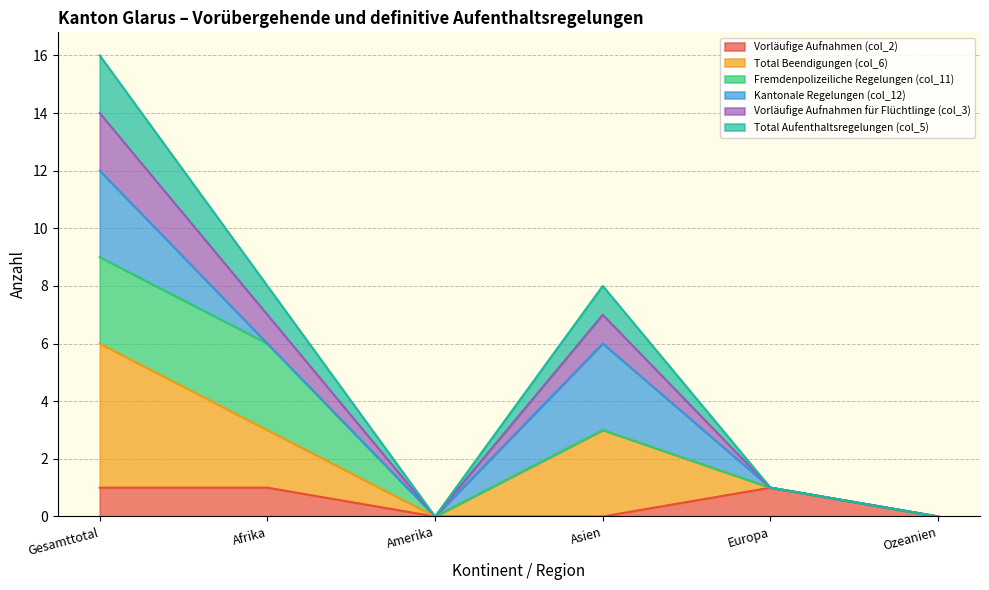

Does the chart have visible grid lines?

Yes